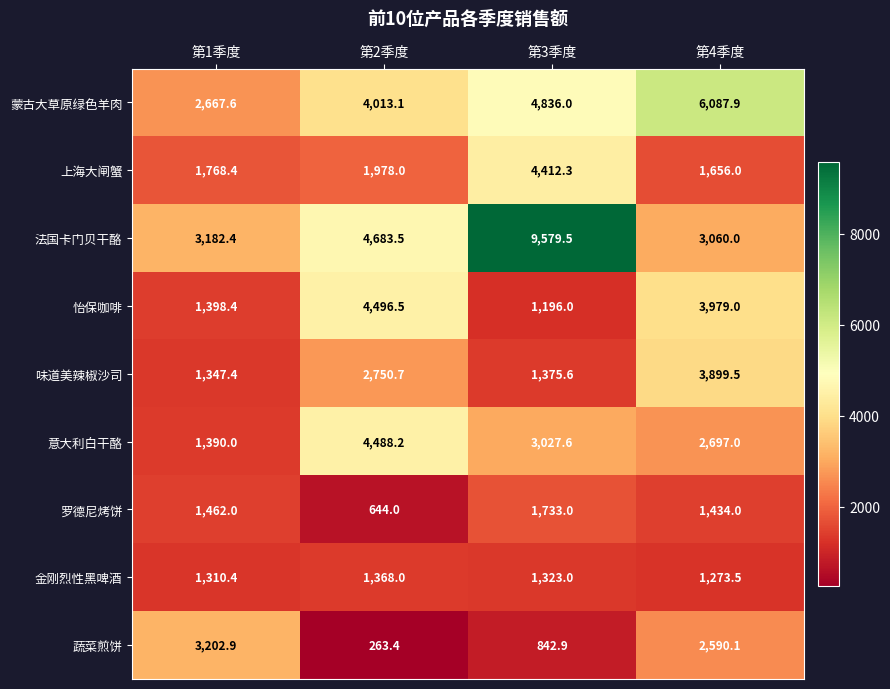

How many series are shown in this chart?

9